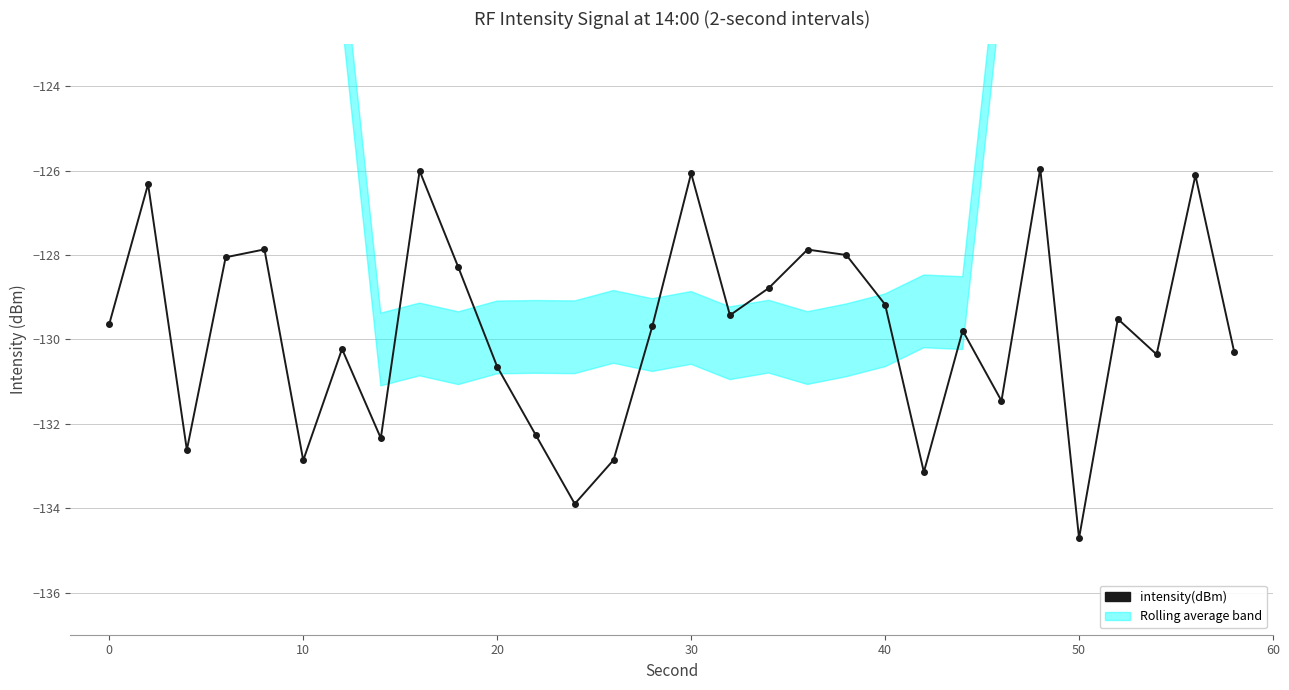

How many lines are shown in the chart?

1